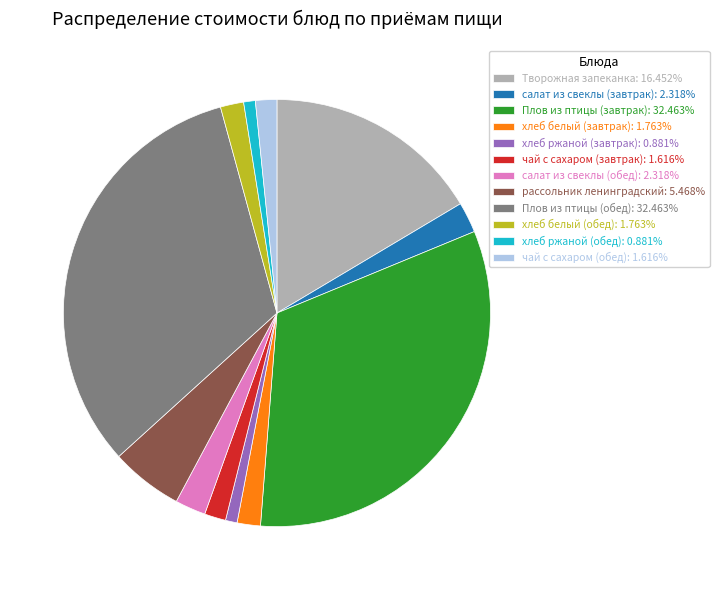

Is Творожная запеканка the majority of the pie?

No